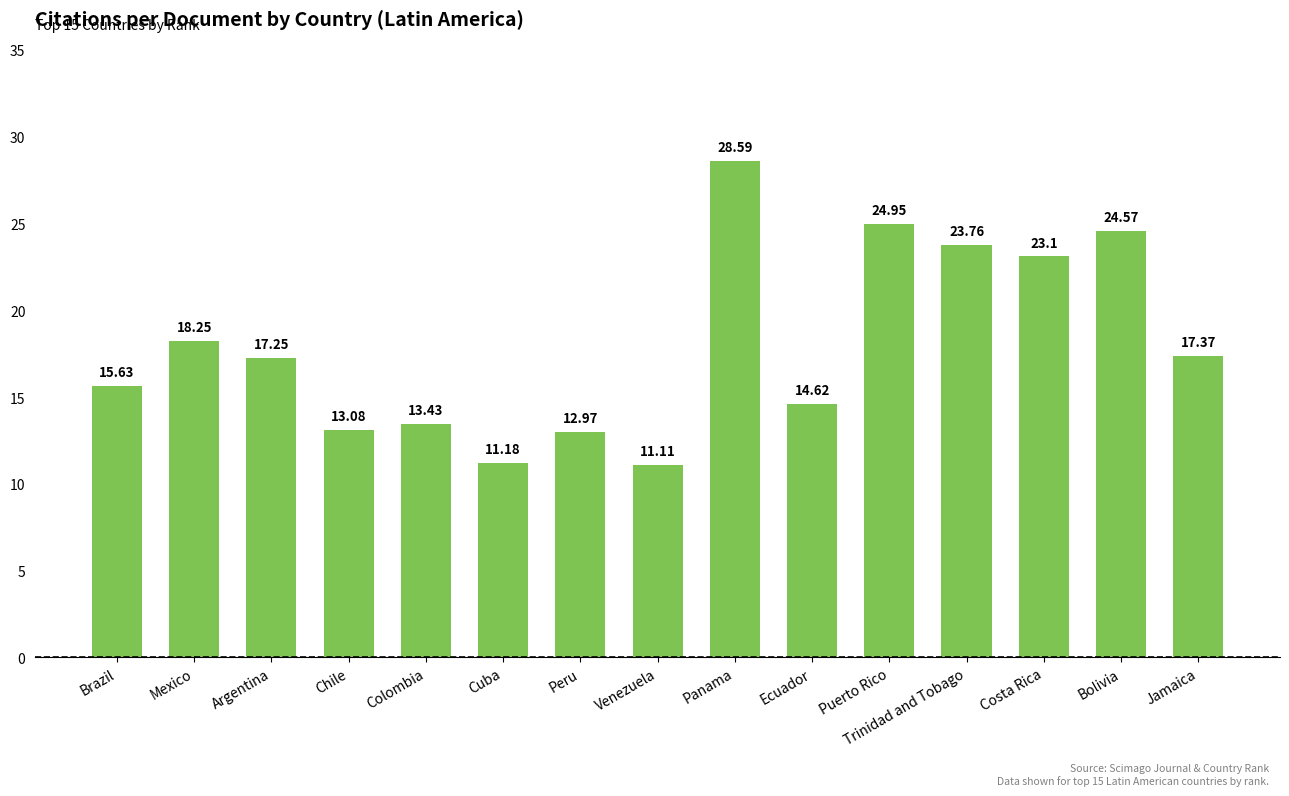

Which label corresponds to the smallest value in the chart?

Venezuela